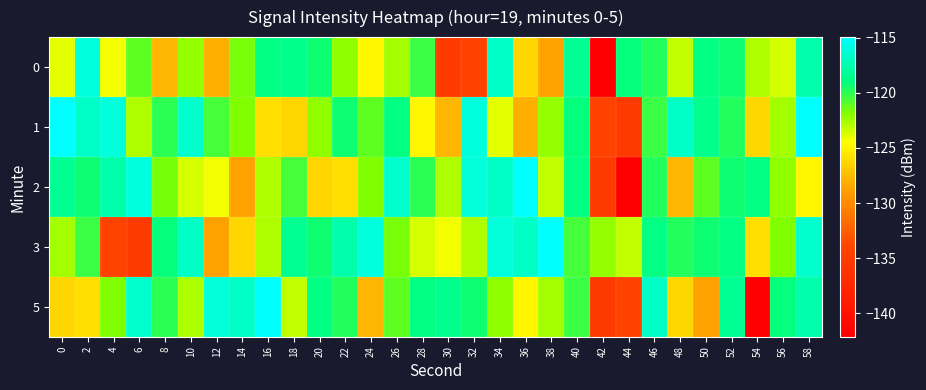

Which series changed the most between 40 and 44?

2